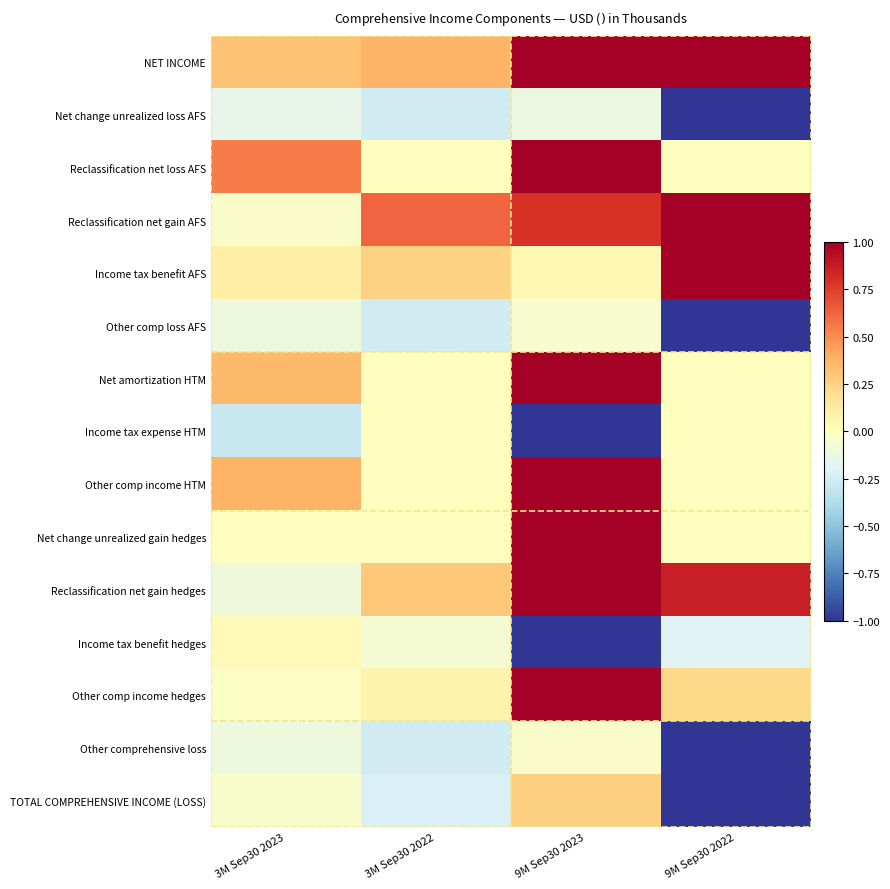

At which category is the sum across all series the highest?

9M Sep30 2023